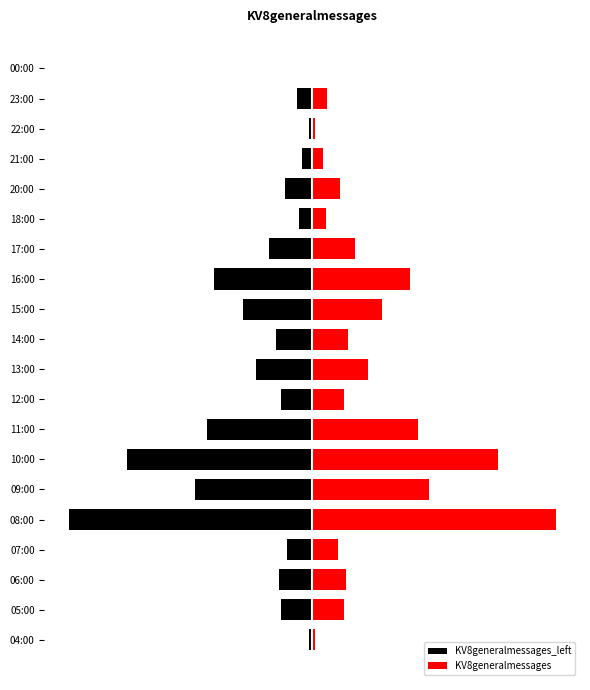

Count the number of categories in the chart.

20